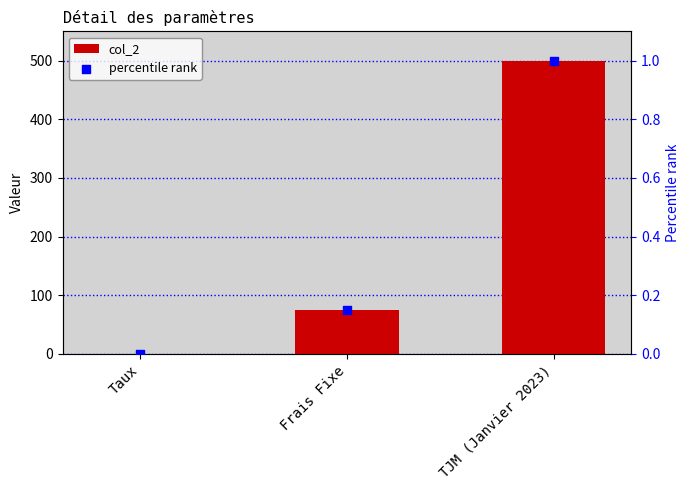

At which category is the sum across all series the highest?

TJM (Janvier 2023)